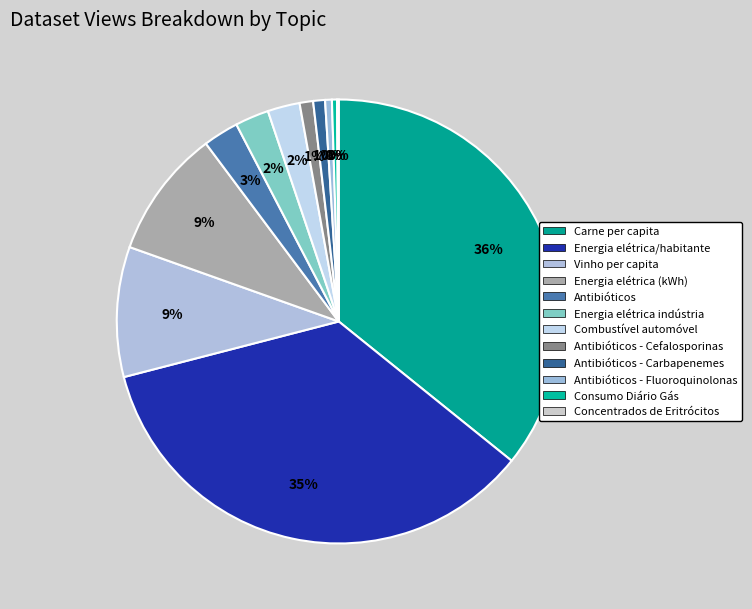

Does any single category account for the majority?

No